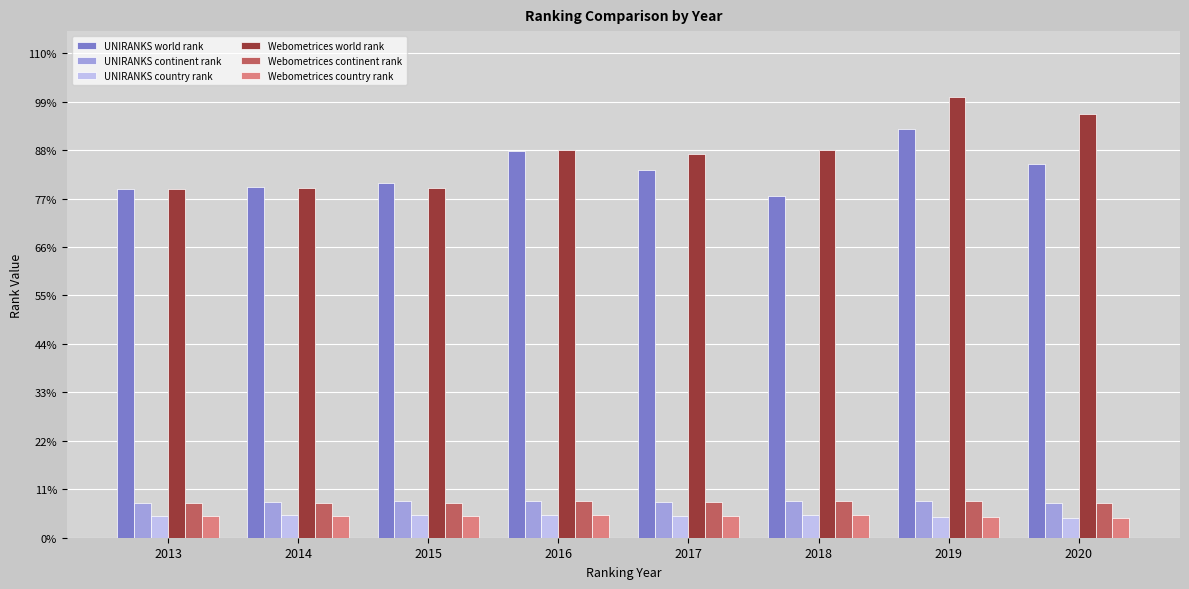

What is the value of the Webometrices country rank bar at the 4th from the left?

1476